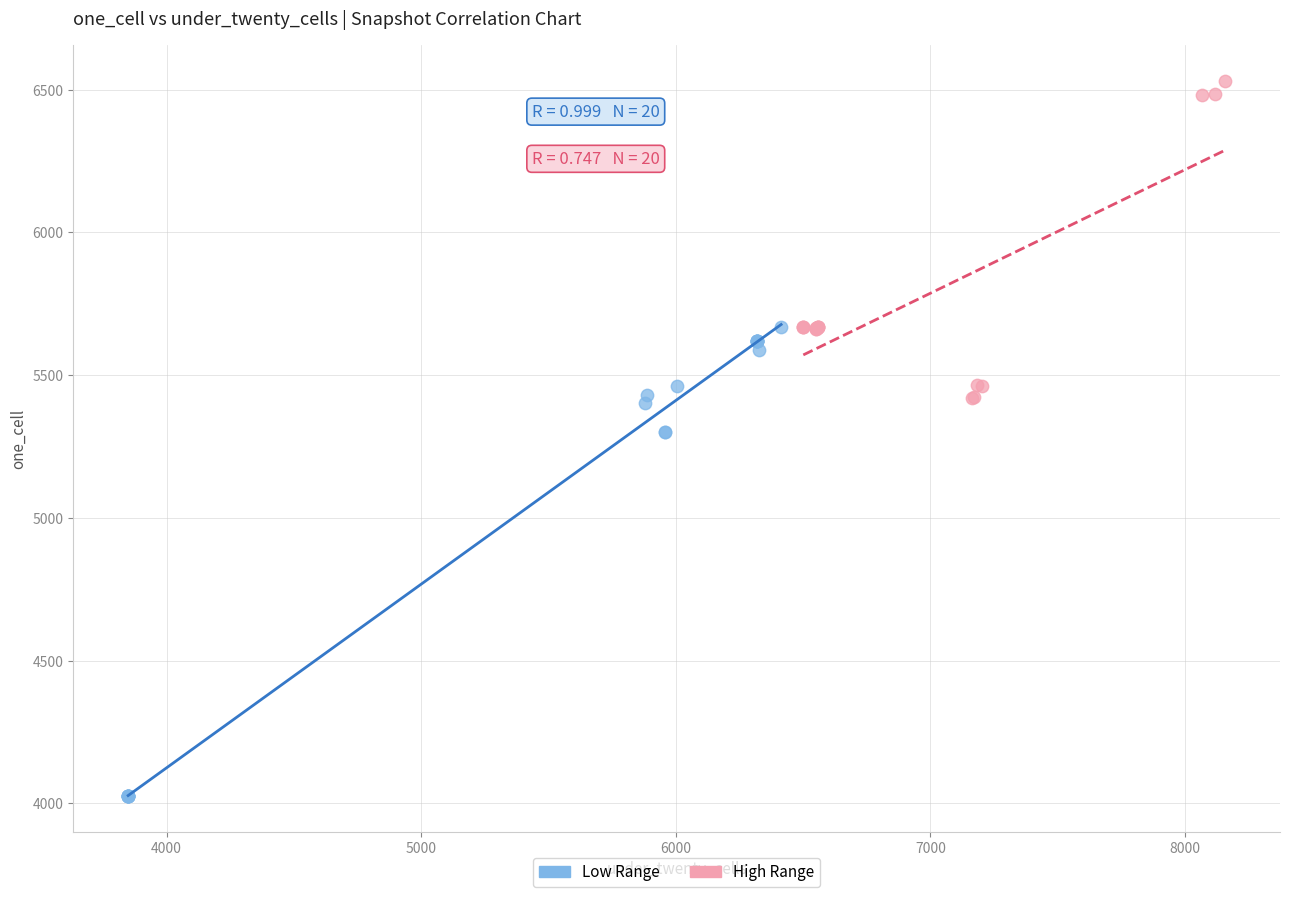

What are all the series names shown in the legend?

Low Range, High Range